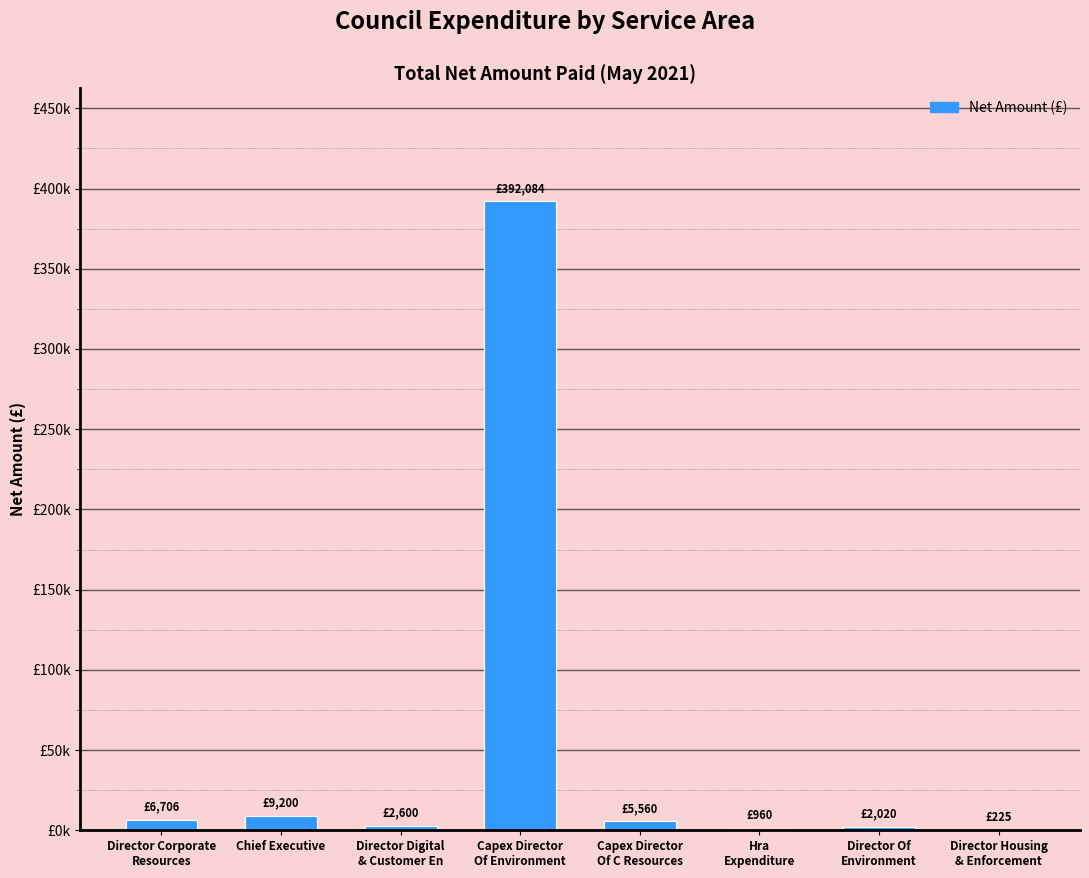

Reading left to right, transcribe all the data shown in this chart.

6706.4	9200.0	2600.0	392083.8	5560.0	960.3	2020.5	225.0